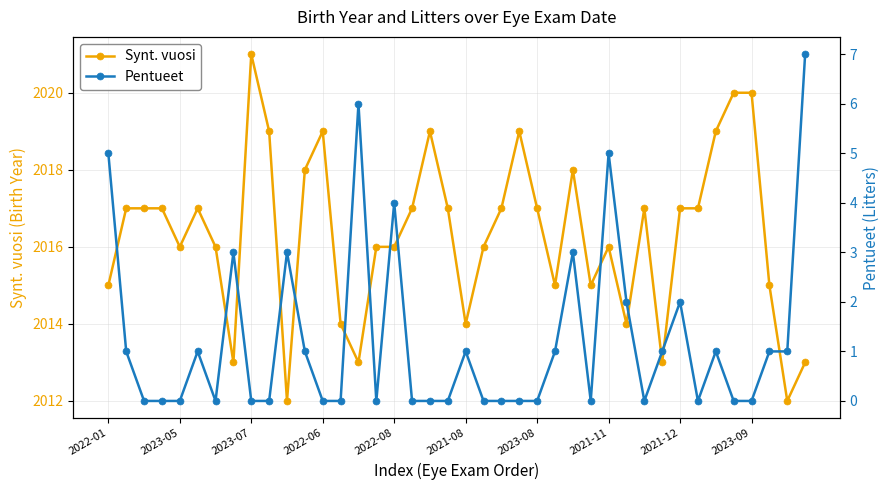

What is the minimum value for Synt. vuosi?

2012